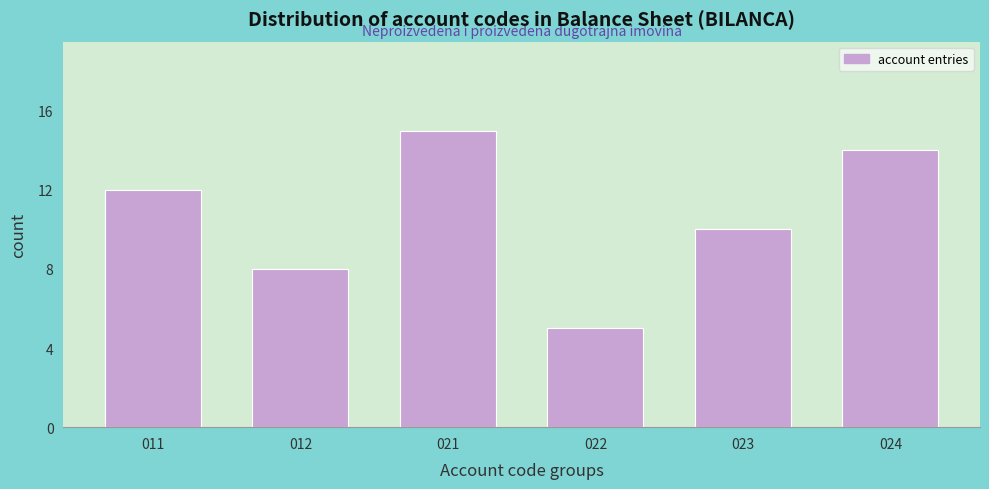

Reading left to right, list all the values displayed in this chart.

12	8	15	5	10	14